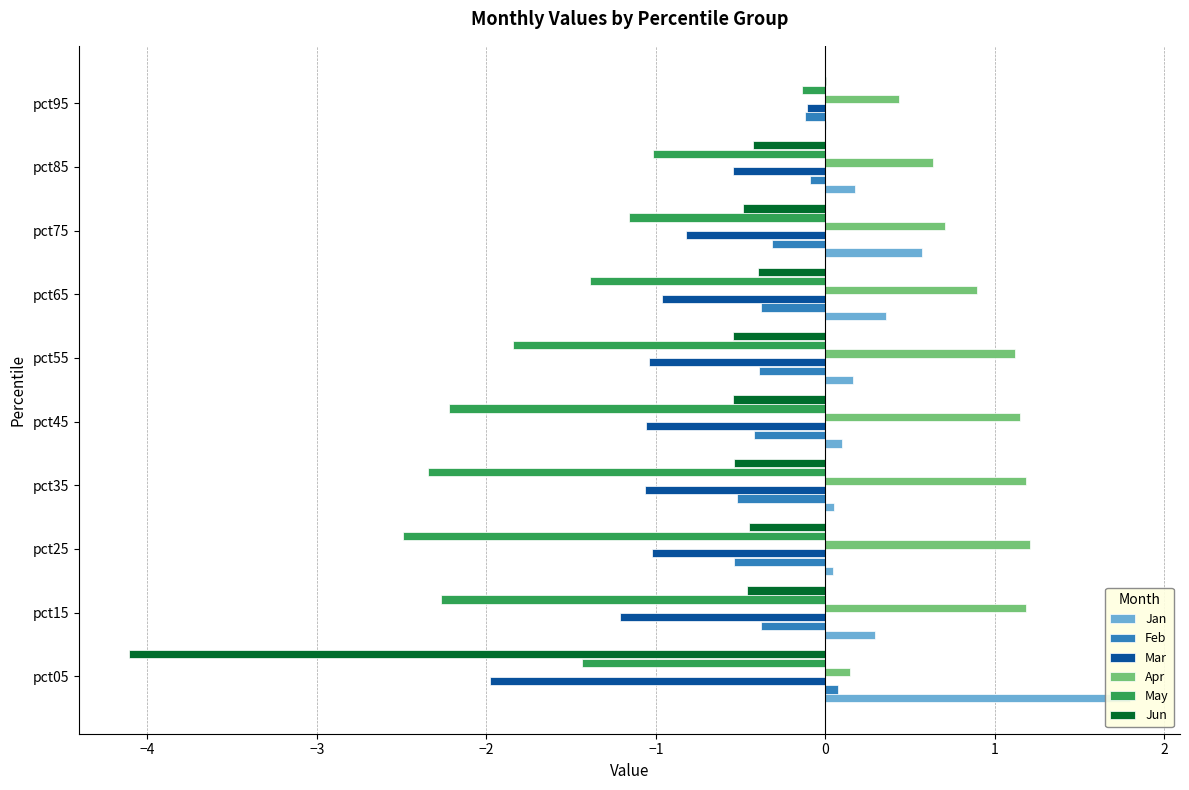

What is the difference between the maximum and minimum values in the Jun series?

4.1